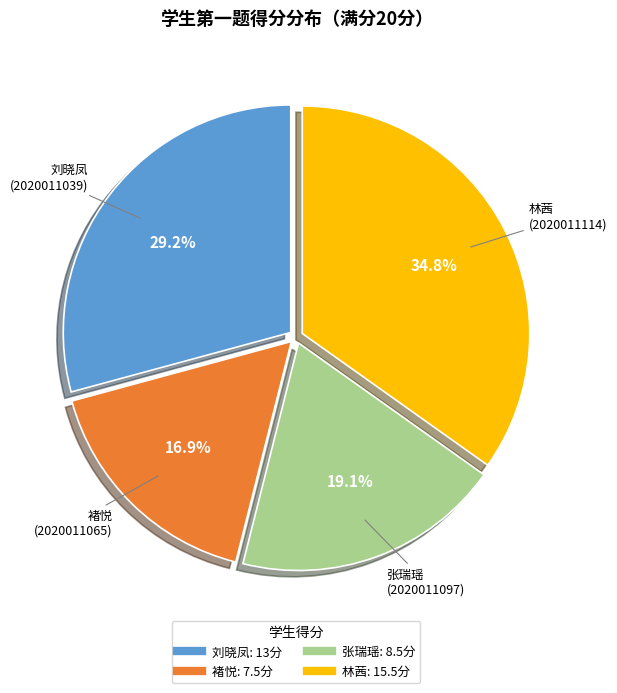

Count the number of slices in the pie.

4